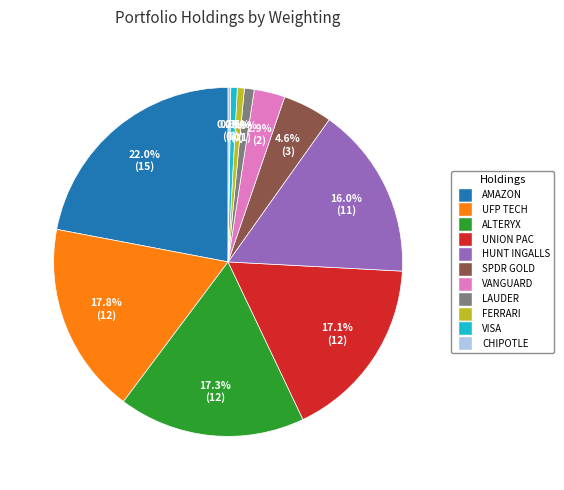

Does FERRARI account for over 50% of the chart?

No